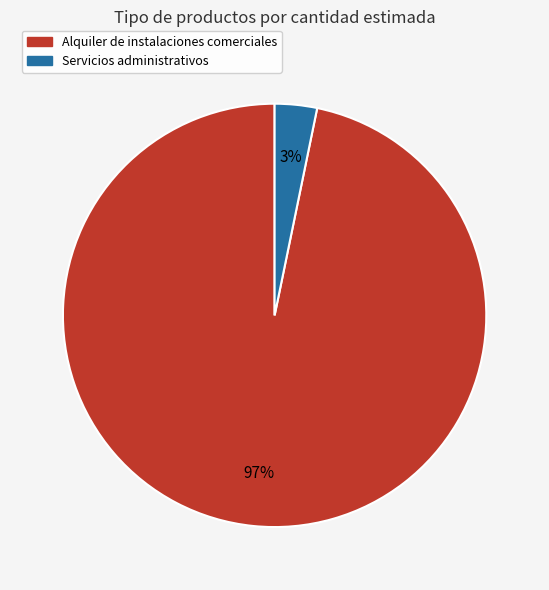

How many slices are in this pie chart?

2